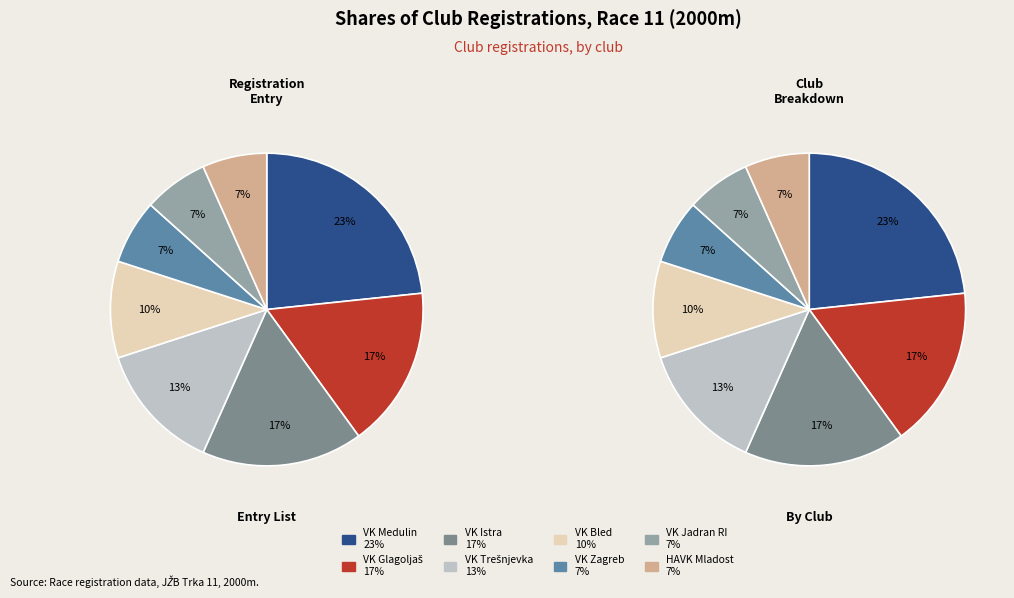

Which slice is the smallest?

VK Zagreb